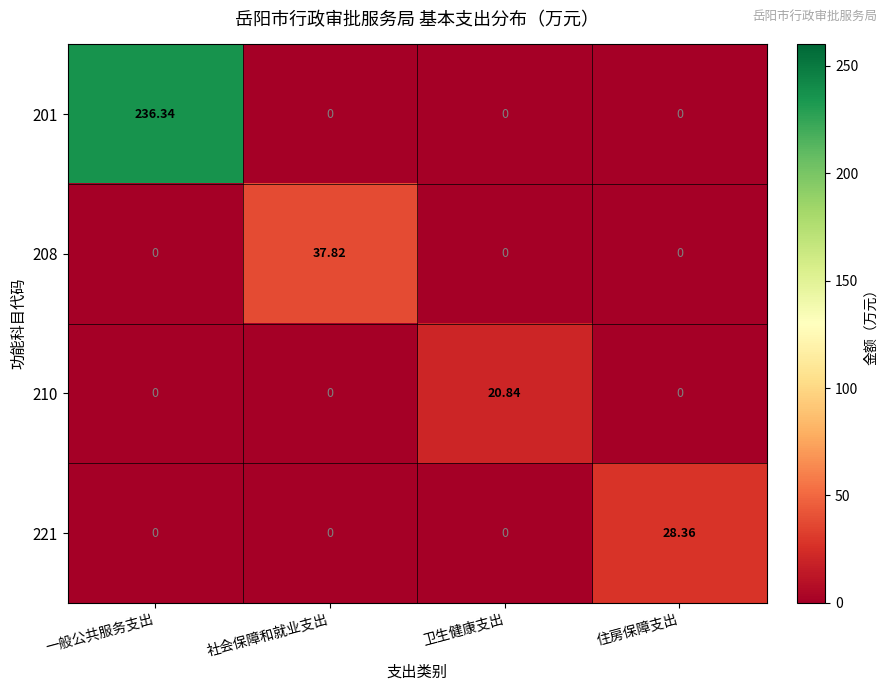

At which category is the sum across all series the highest?

一般公共服务支出